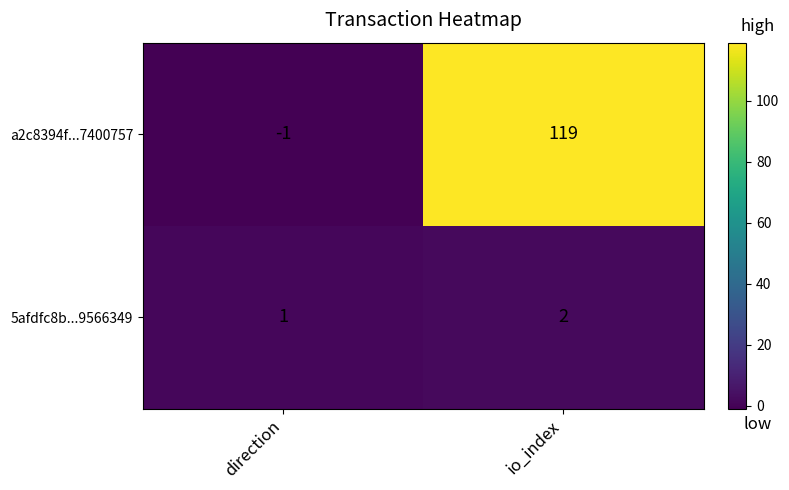

True or false: a2c8394f...7400757 has a value of -1 at direction.

True